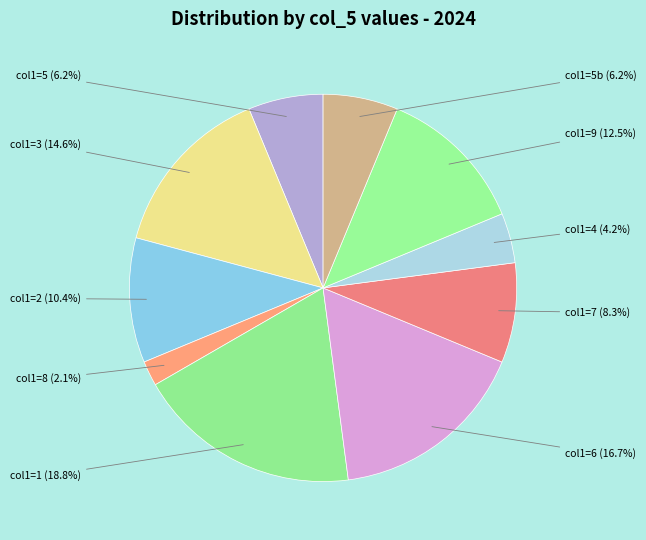

To the nearest percent, what is the difference between the largest and smallest slice percentages?

17%